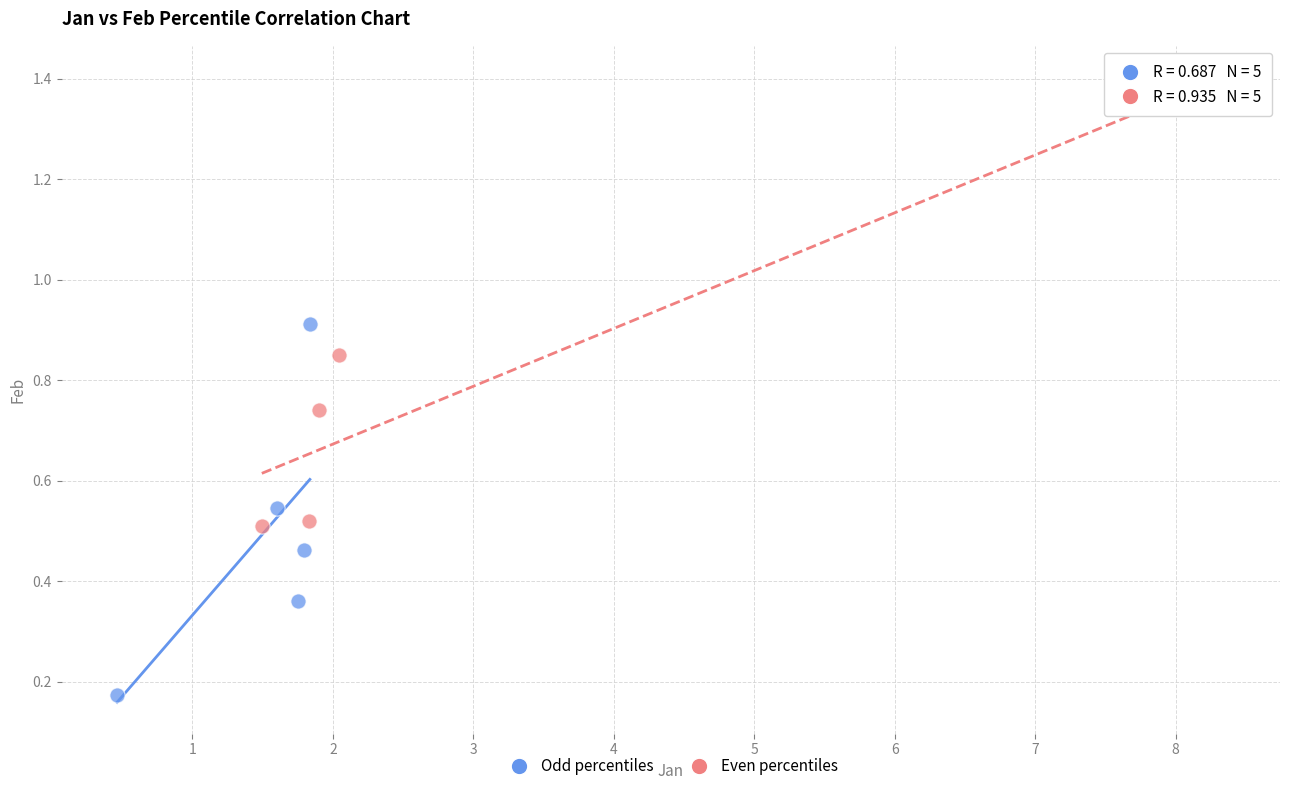

Which series contains the highest Y value?

Even percentiles